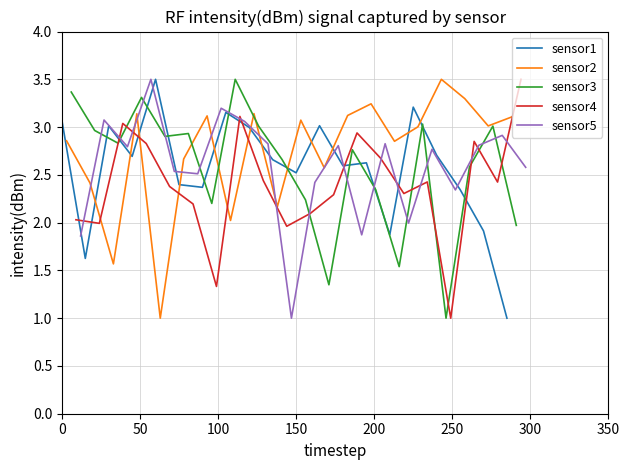

How many lines are shown in the chart?

5